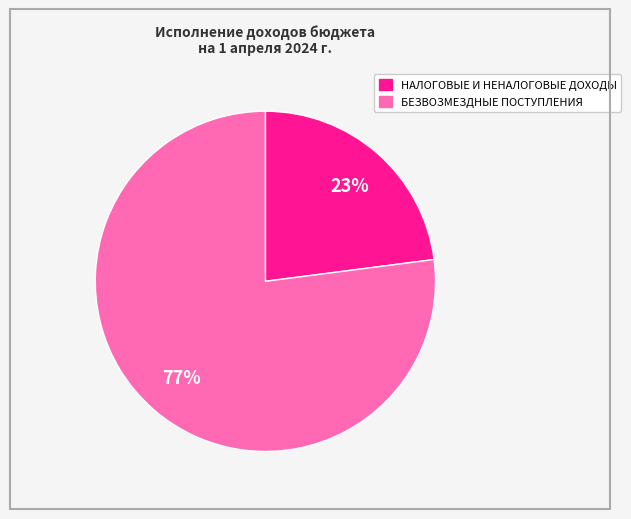

What is the majority slice?

БЕЗВОЗМЕЗДНЫЕ ПОСТУПЛЕНИЯ